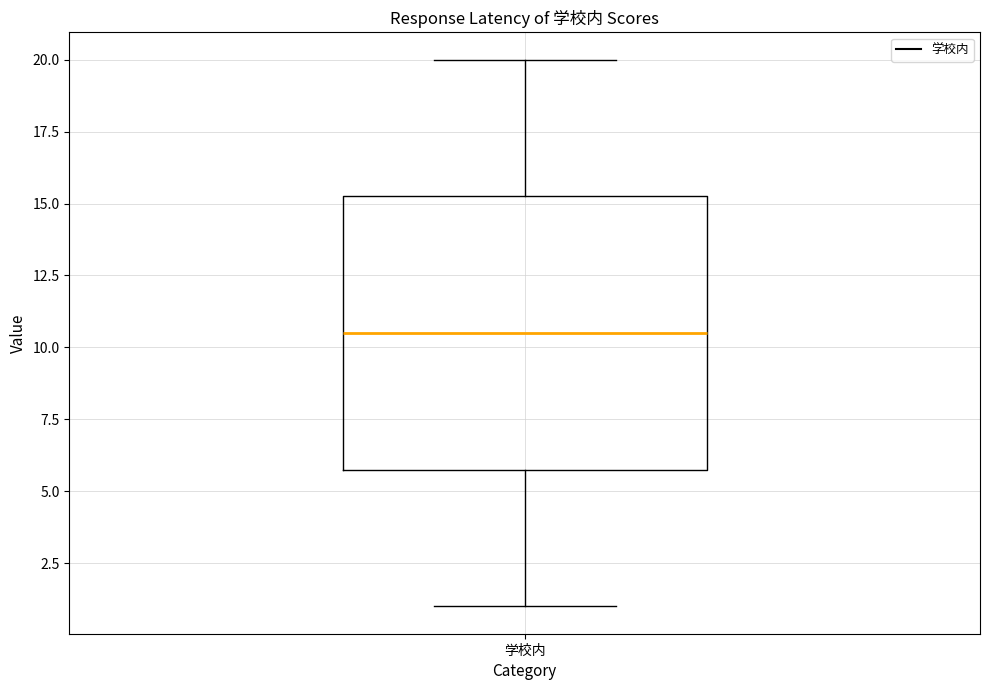

Transcribe this box plot: give where the median line is, the range the box spans, and where the two whiskers end, as read against the y-axis. The values are not printed on the chart, so give them approximately, as read against the axis.

median 10.5, box 6.0 to 15.5, whiskers 1.0 to 20.0